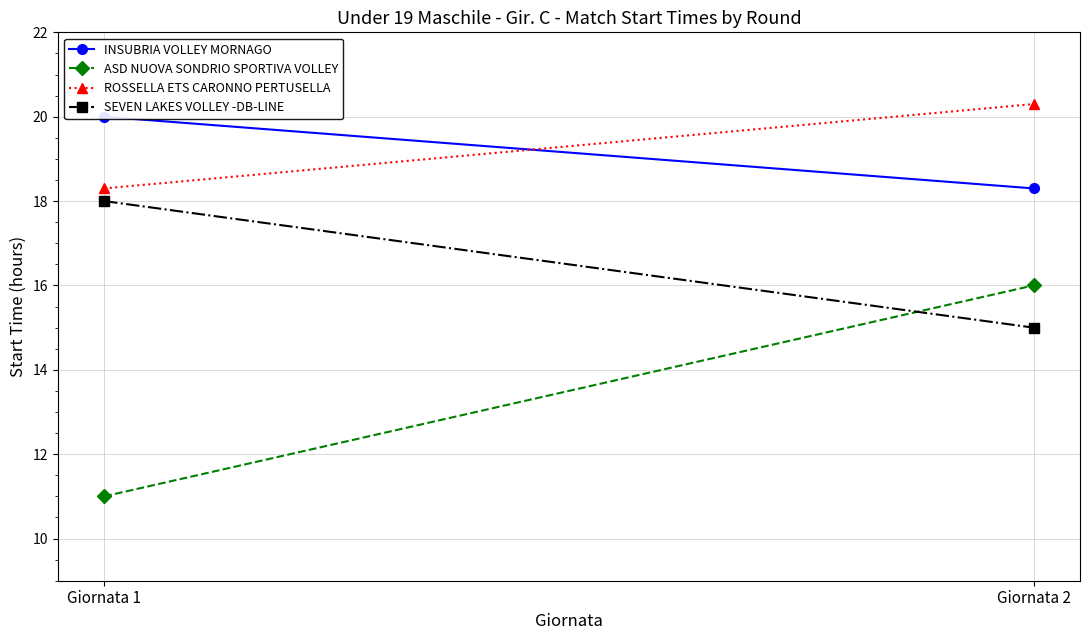

What is the total value across all series at Giornata 1?

67.3